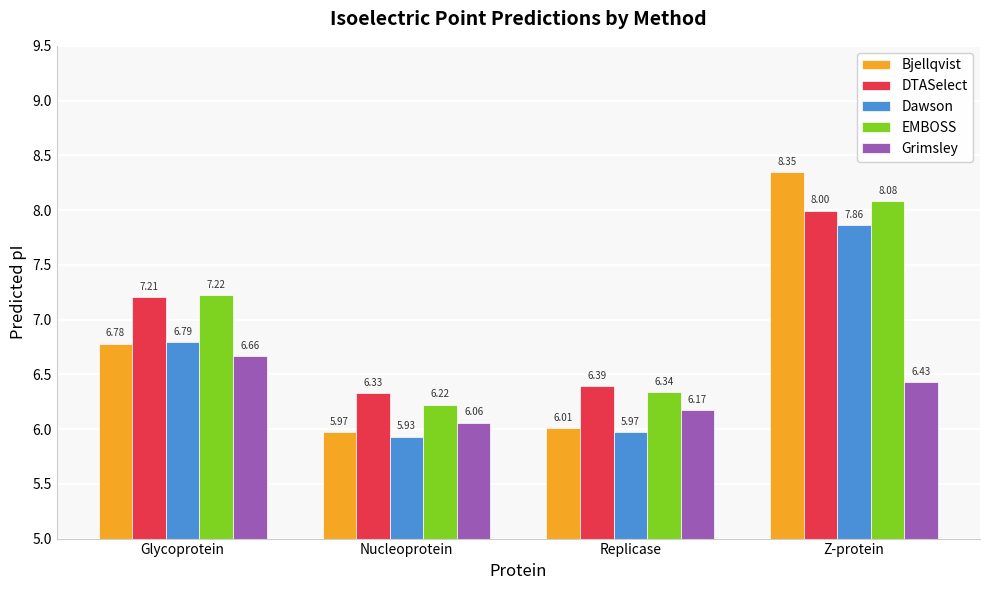

What is the highest value of the EMBOSS series?

8.1